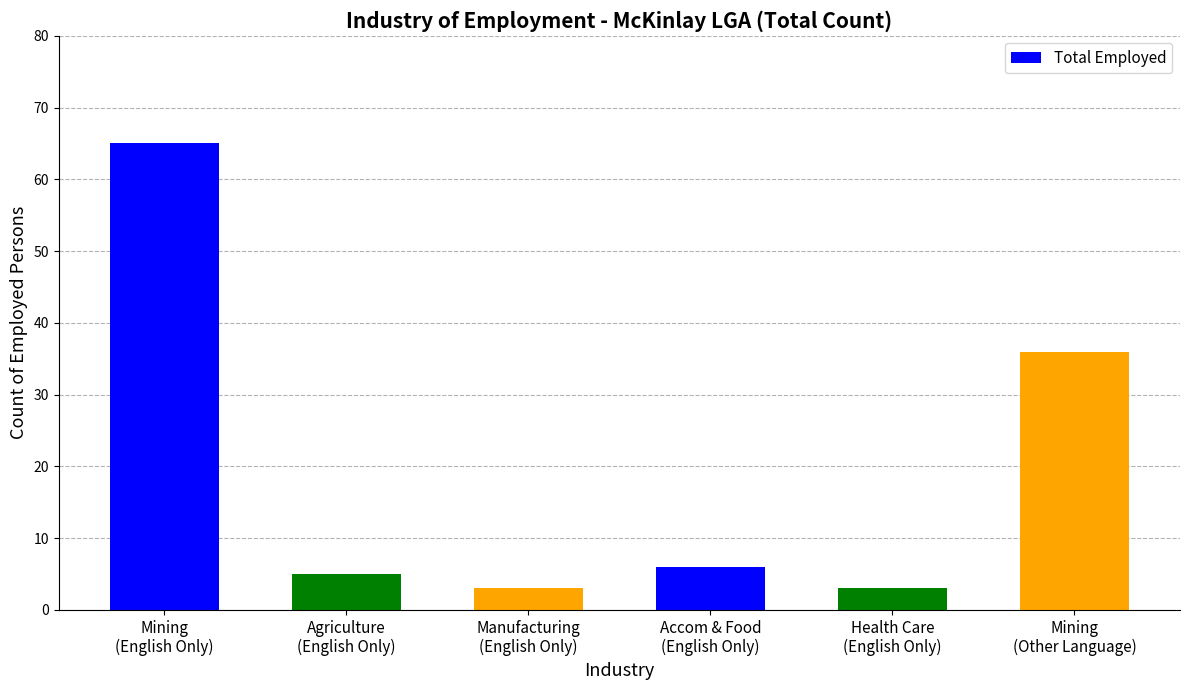

Which has a higher value, Accom & Food
(English Only) or Manufacturing
(English Only)?

Accom & Food
(English Only)